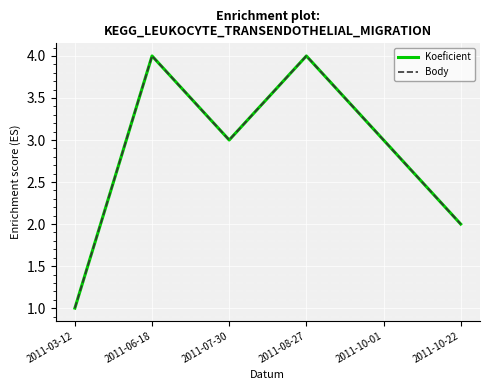

Does the chart display data point markers on the line(s)?

No